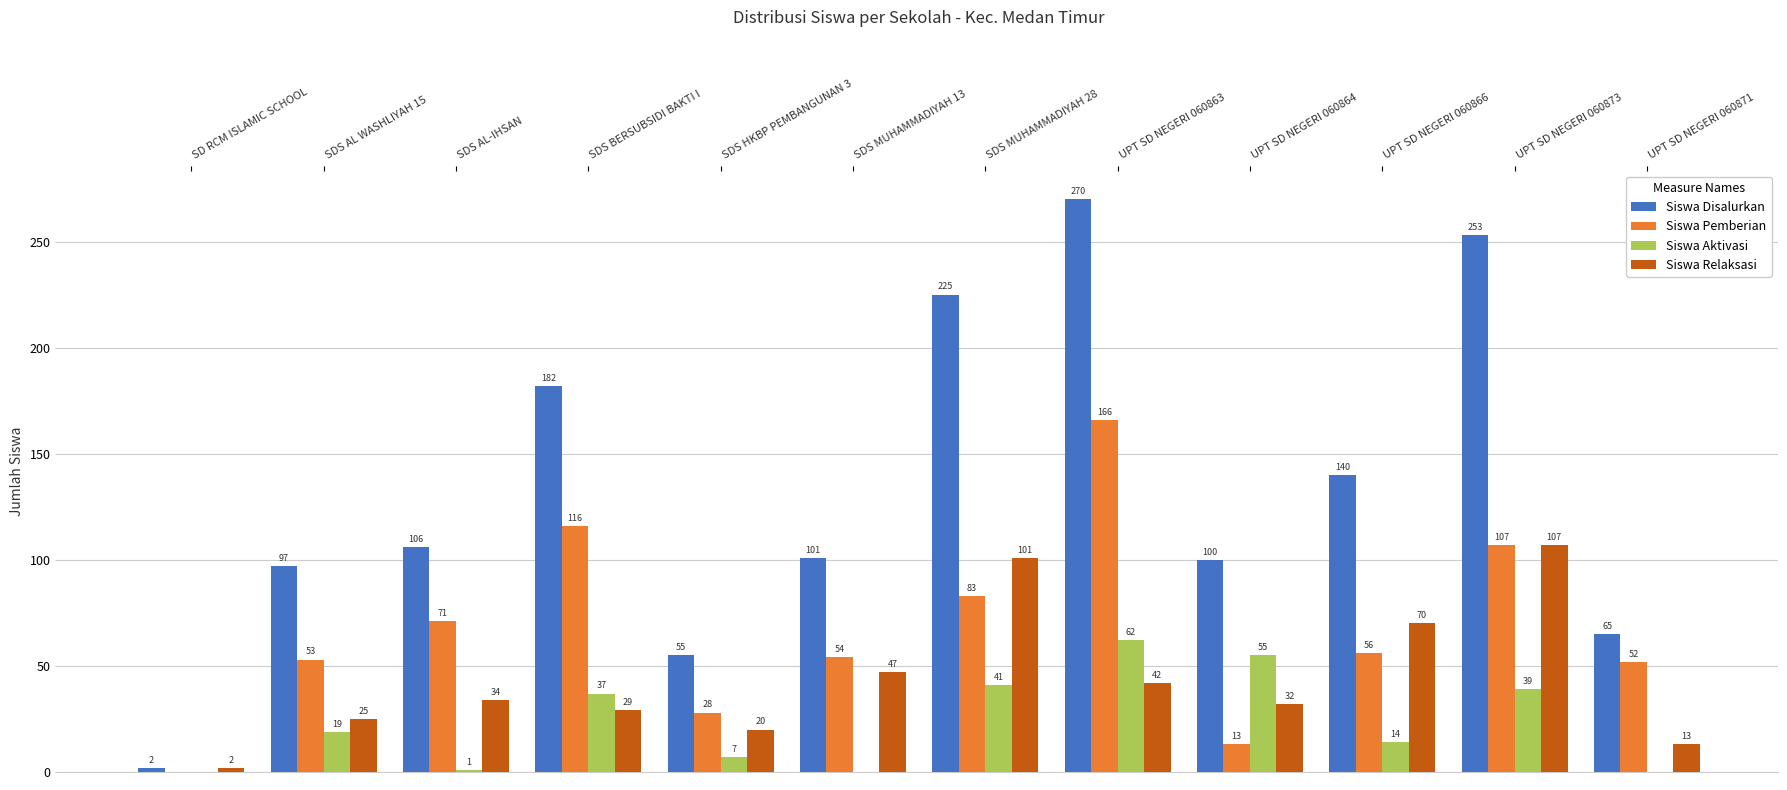

Is the value of Siswa Pemberian at UPT SD NEGERI 060866 greater than the value of Siswa Relaksasi at UPT SD NEGERI 060871?

Yes